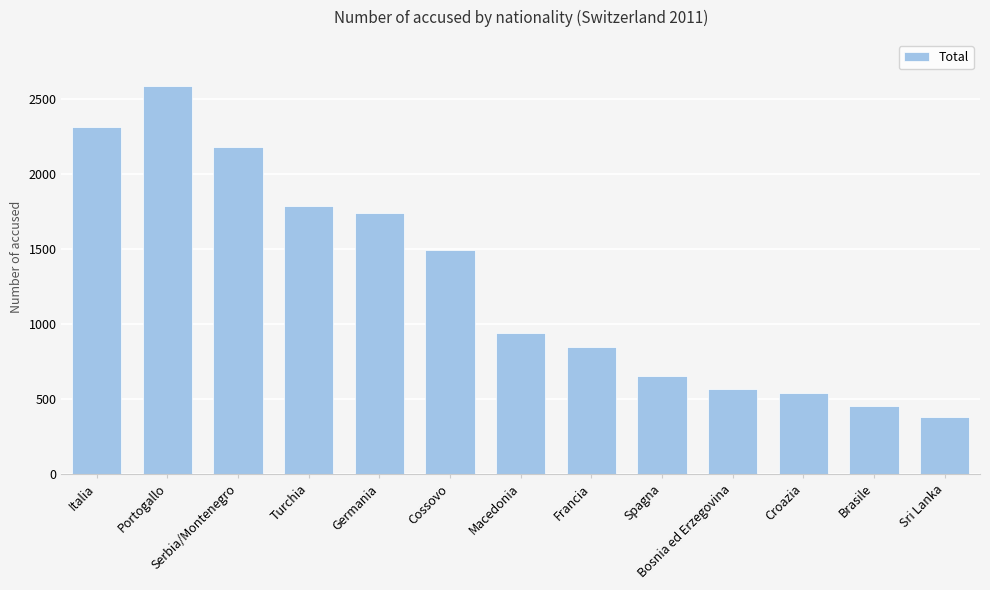

Which has a higher value, Turchia or Cossovo?

Turchia